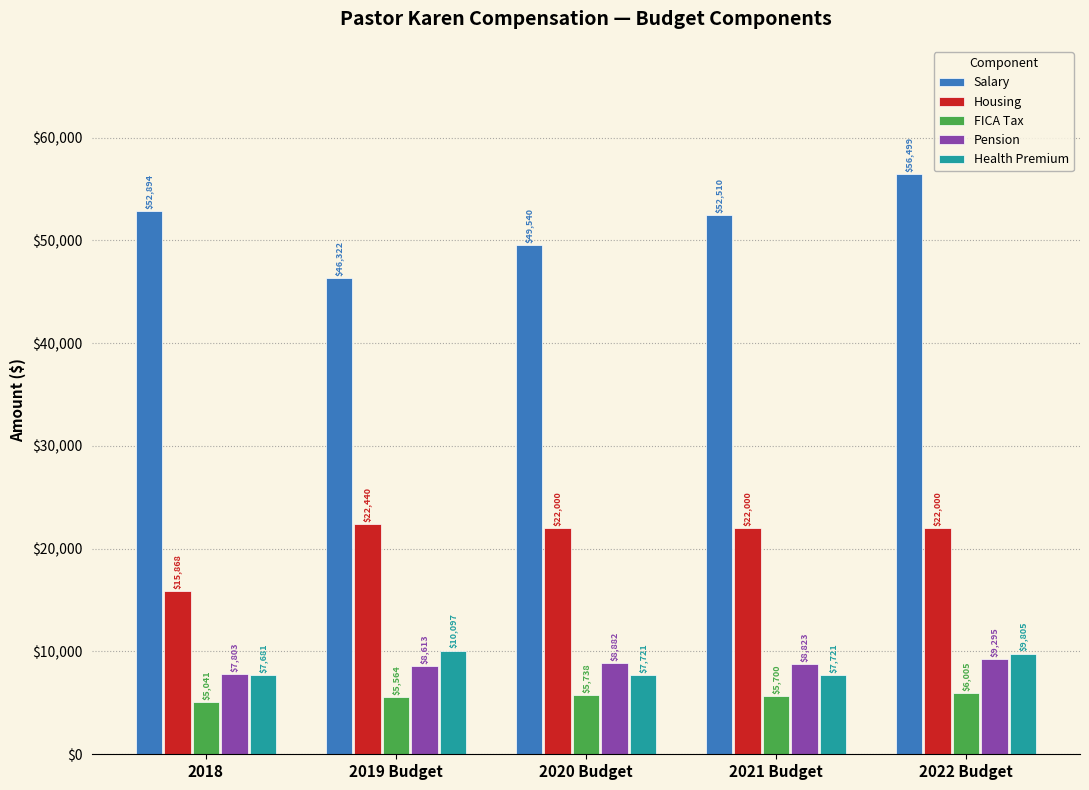

Reading left to right, what are all the values shown in this chart?

Salary: 2018=52894	2019 Budget=46322	2020 Budget=49540	2021 Budget=52510	2022 Budget=56499
Housing: 2018=15868	2019 Budget=22440	2020 Budget=22000	2021 Budget=22000	2022 Budget=22000
FICA Tax: 2018=5041	2019 Budget=5564	2020 Budget=5738	2021 Budget=5700	2022 Budget=6005
Pension: 2018=7803	2019 Budget=8613	2020 Budget=8882	2021 Budget=8823	2022 Budget=9295
Health Premium: 2018=7681	2019 Budget=10097	2020 Budget=7721	2021 Budget=7721	2022 Budget=9805